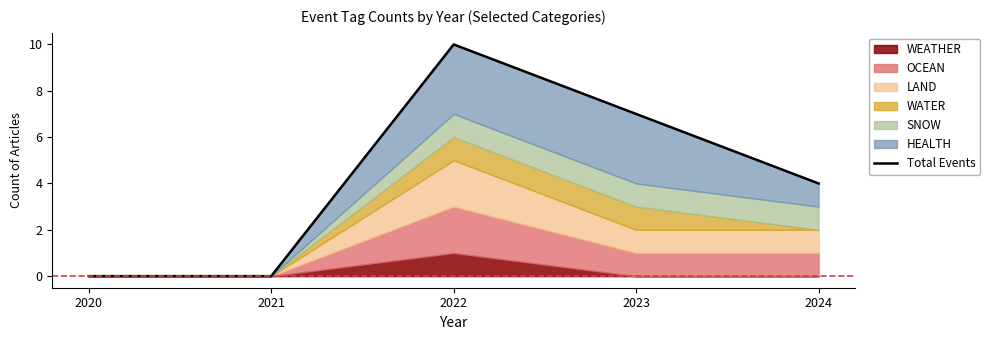

Which category has the lowest value across all series?

2020